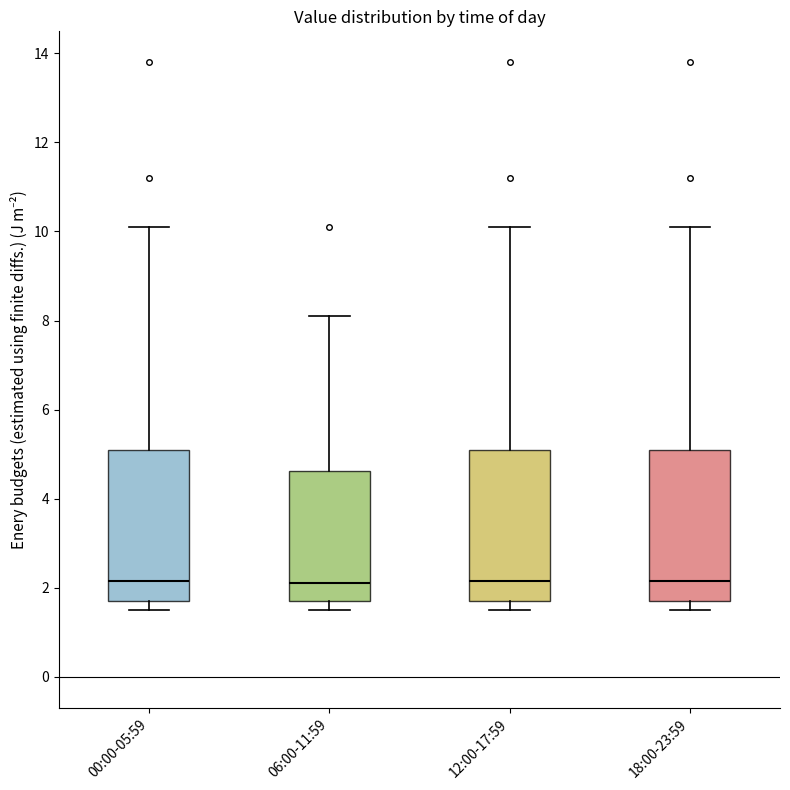

Reading left to right, transcribe this box plot: for each box, give where its median line is, the range the box spans, and where its two whiskers end, as read against the y-axis. The values are not printed on the chart, so give them approximately, as read against the axis.

00:00-05:59: median 2.2, box 1.8 to 5.2, whiskers 1.6 to 10.2
06:00-11:59: median 2.2, box 1.8 to 4.6, whiskers 1.6 to 8.2
12:00-17:59: median 2.2, box 1.8 to 5.2, whiskers 1.6 to 10.2
18:00-23:59: median 2.2, box 1.8 to 5.2, whiskers 1.6 to 10.2